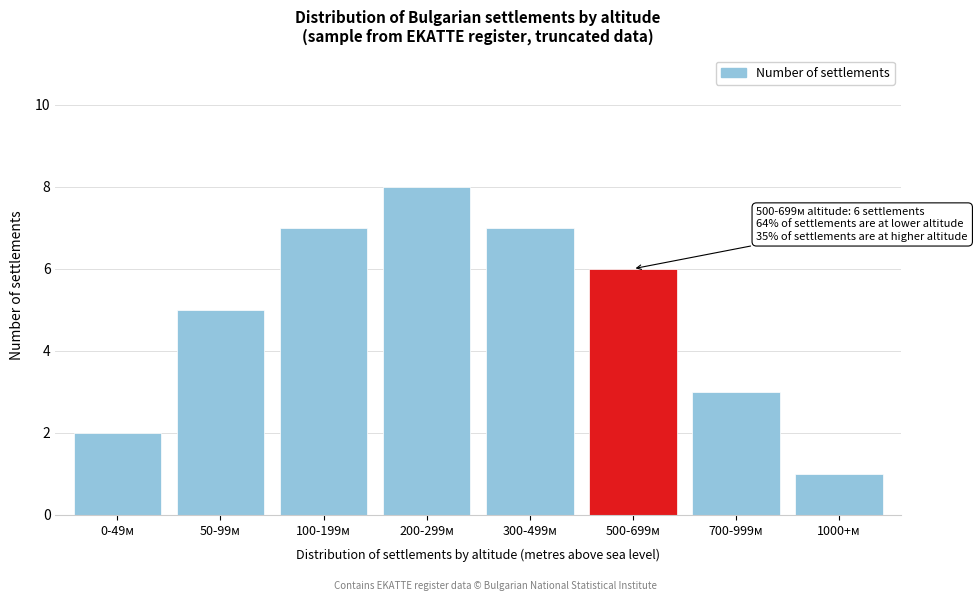

Reading left to right, list all the values displayed in this chart.

0-49м=2	50-99м=5	100-199м=7	200-299м=8	300-499м=7	500-699м=6	700-999м=3	1000+м=1